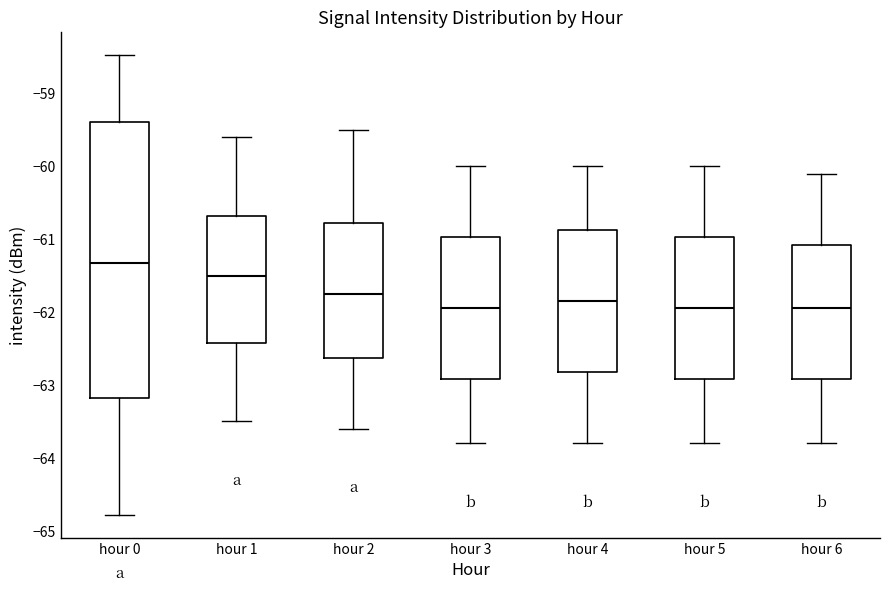

Which box is the tallest, from its lower edge to its upper edge?

hour 0